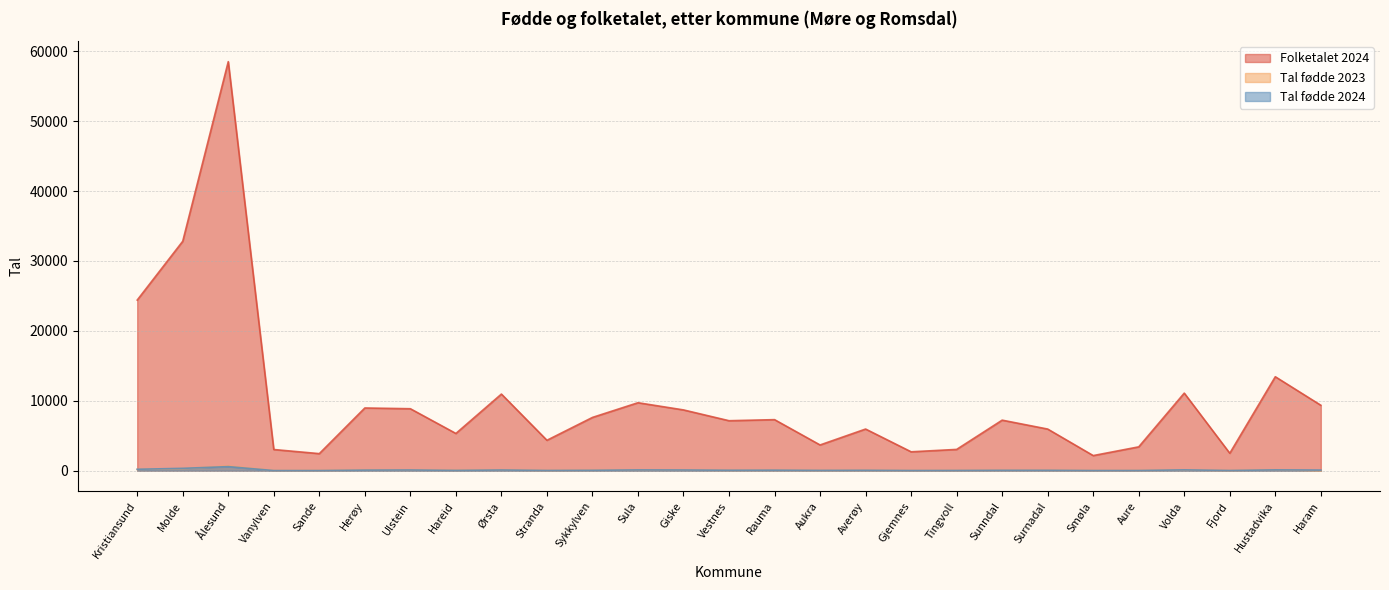

How many intersections are there between Tal fødde 2023 and Tal fødde 2024?

10